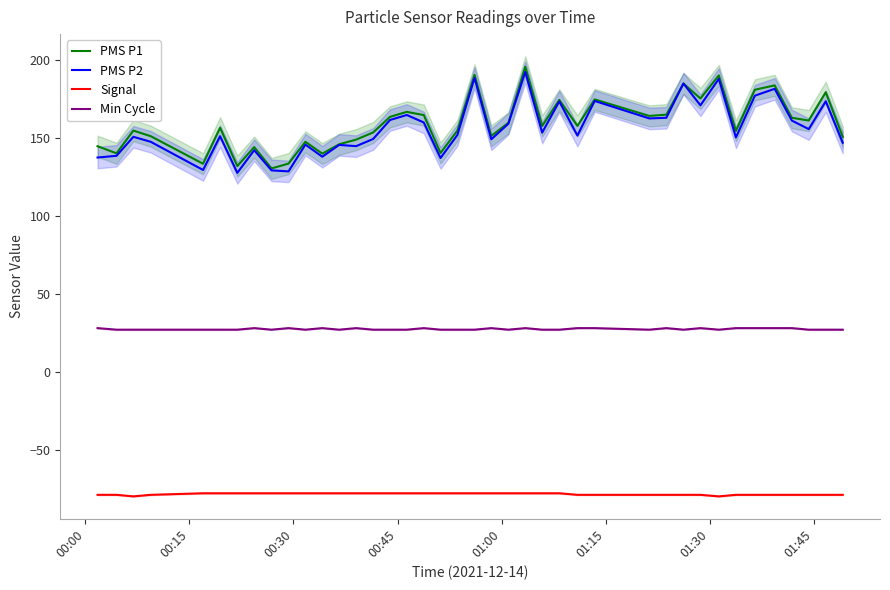

What is the maximum value for PMS P2?

192.4